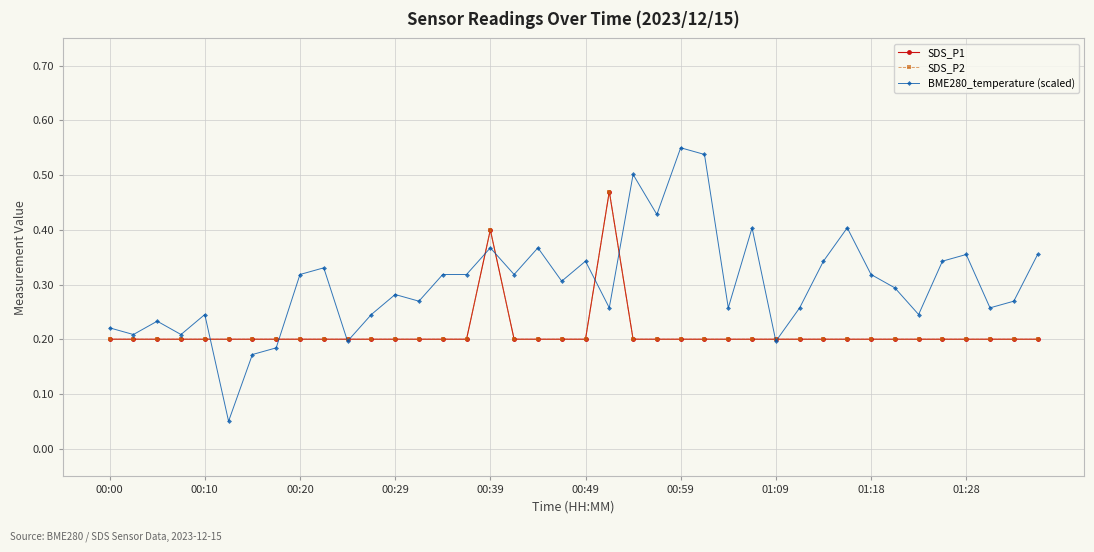

What is the average value of the BME280_temperature (scaled) series?

0.3